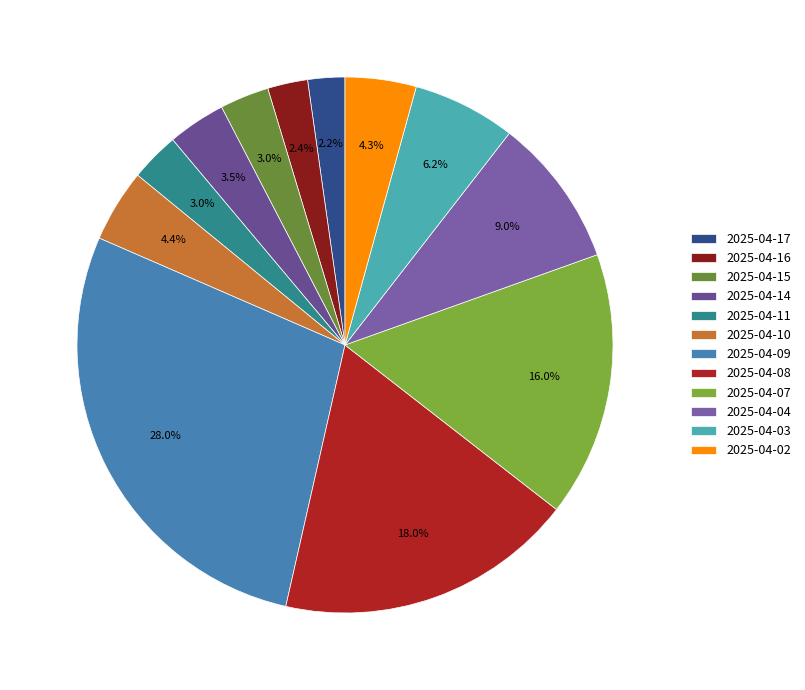

What is the largest slice in the pie chart?

2025-04-09